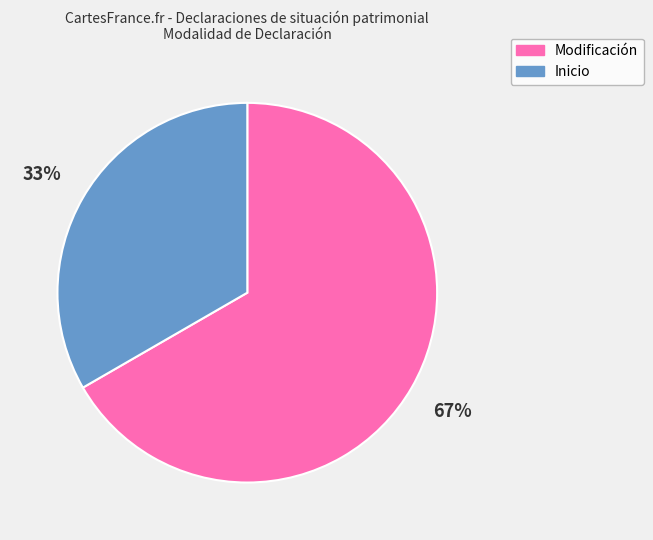

What is the largest slice in the pie chart?

Modificación